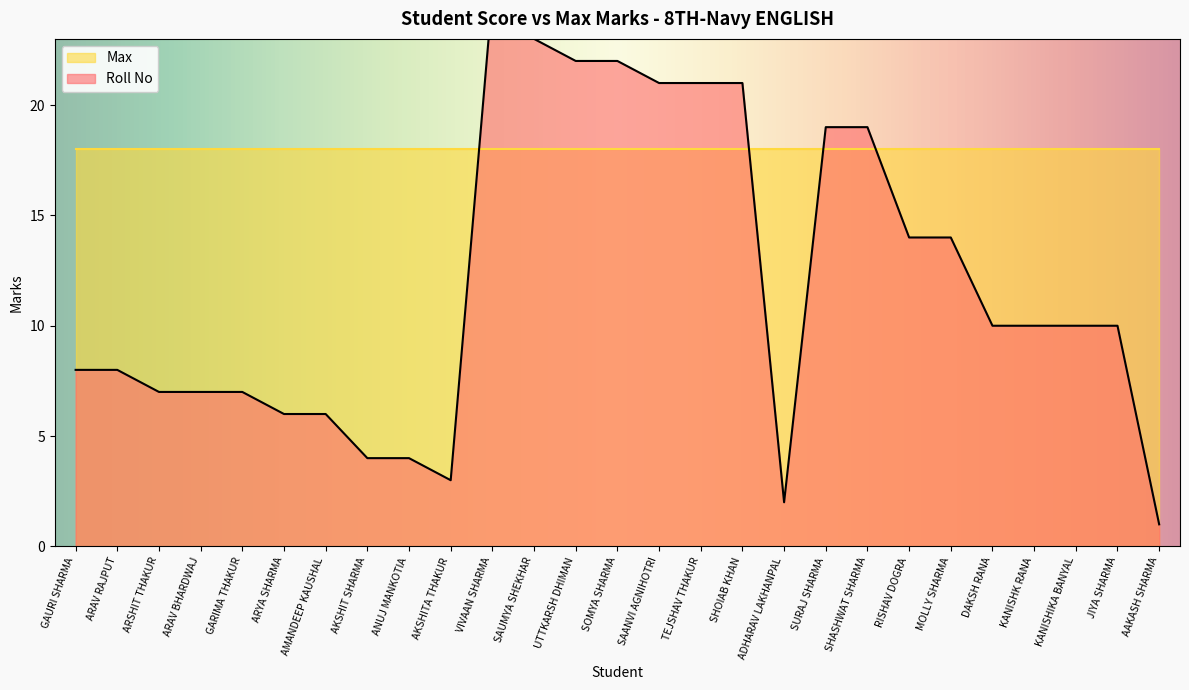

What position from the right is AAKASH SHARMA?

1